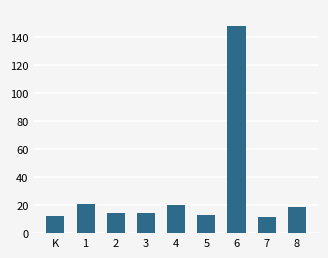

Does the chart contain any negative values?

No